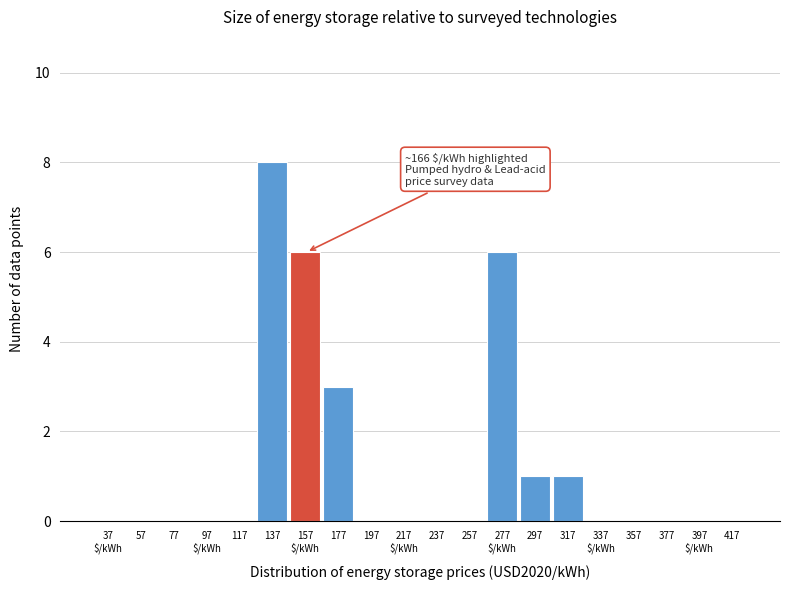

What is the maximum value shown in the chart?

8